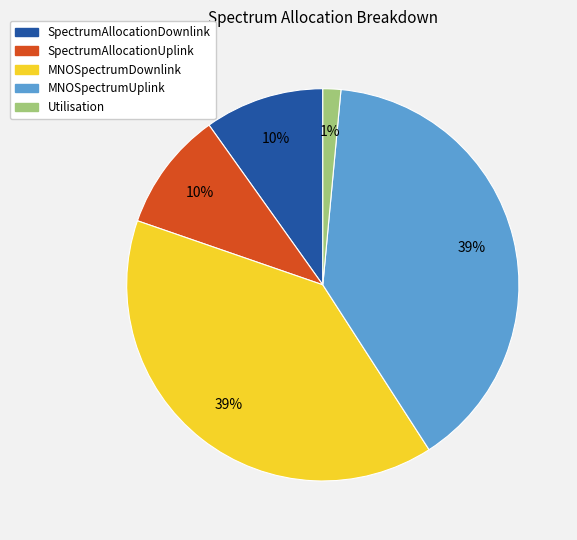

True or false: Utilisation accounts for 1% of the total.

True